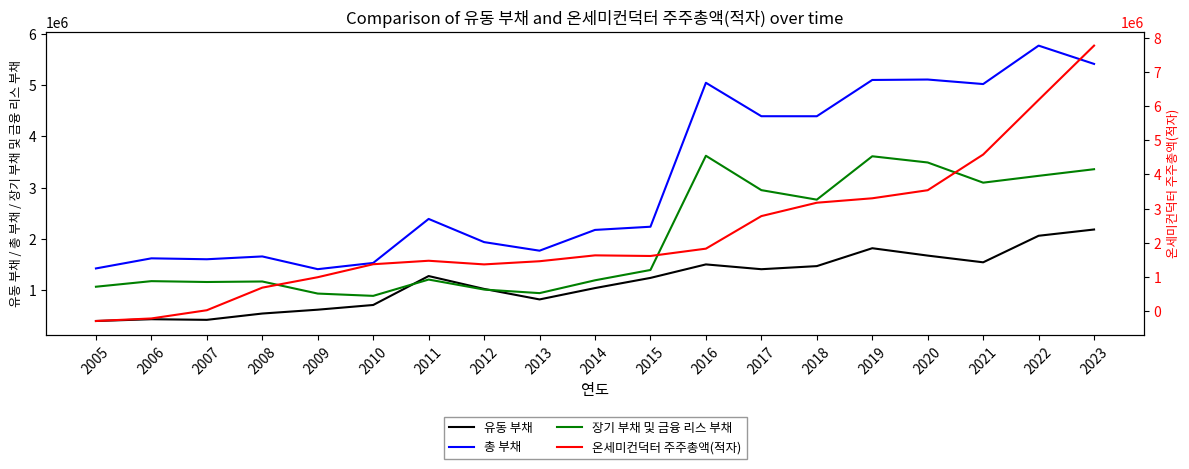

True or false: 유동 부채 has a value of 751997 at 2006.

False